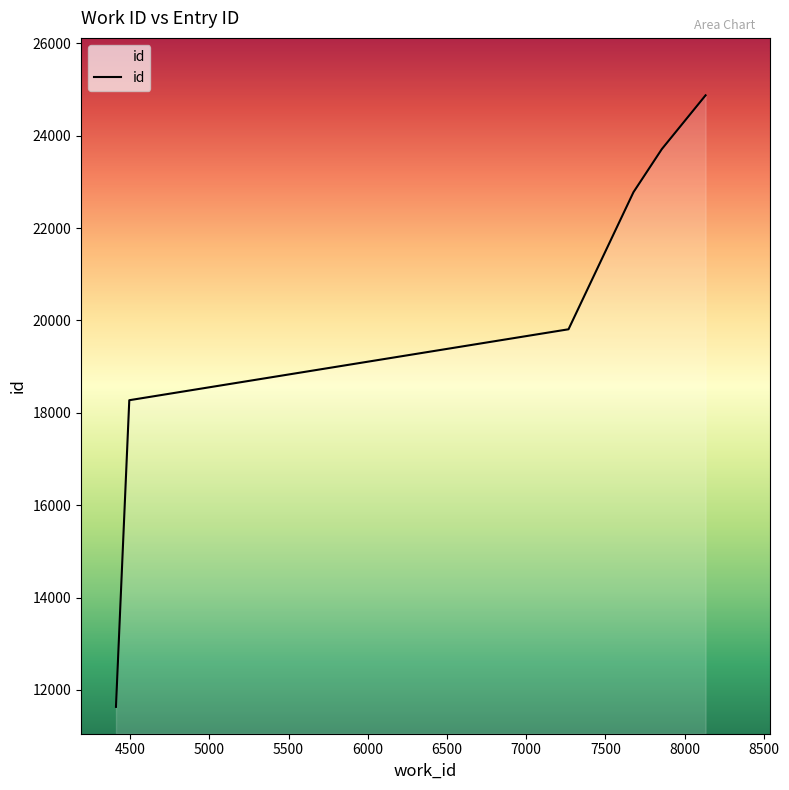

What is the value of the 7th point from the left?

24874